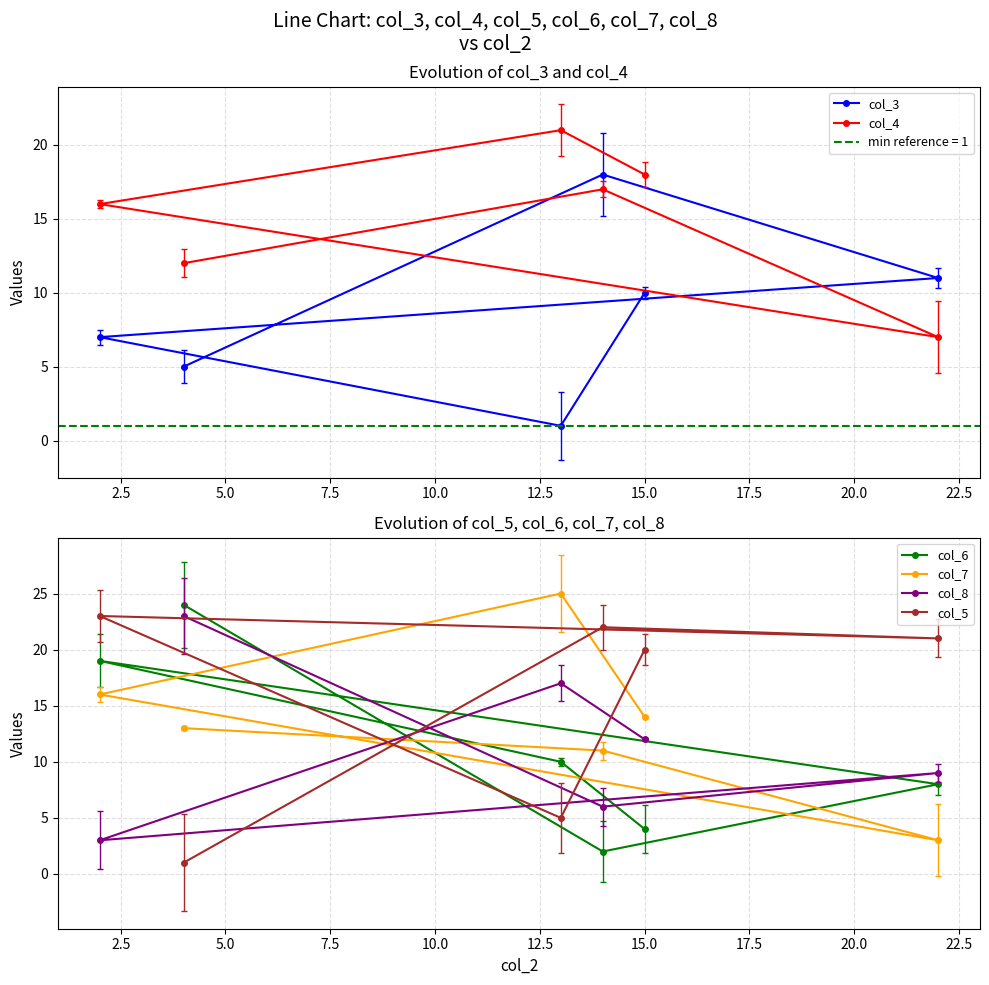

What is the value of the col_6 point at the 1st from the left?

19